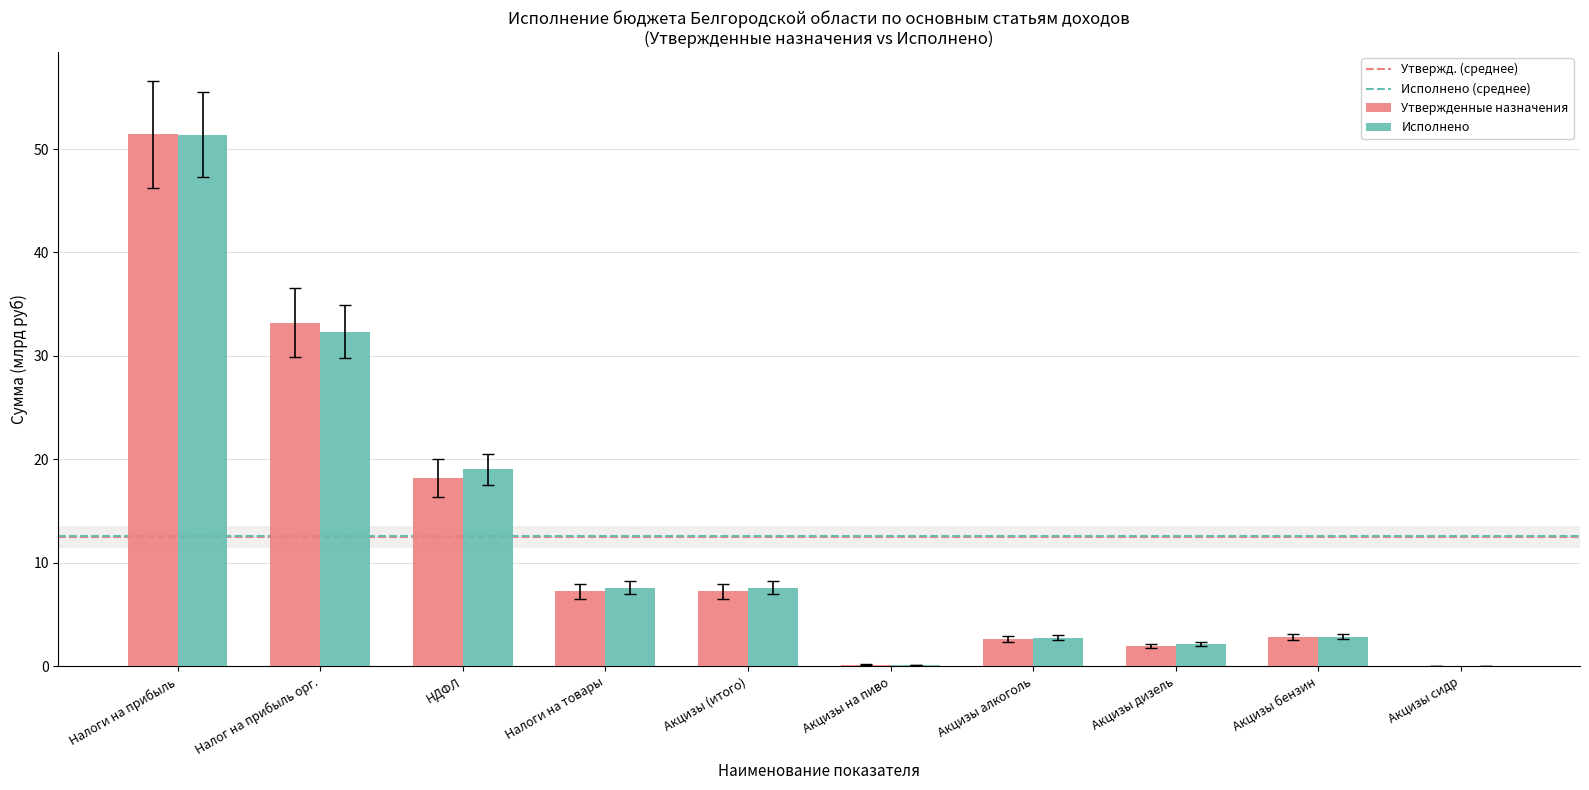

Is it true that Утвержденные назначения equals 7.2 at Налоги на товары?

True